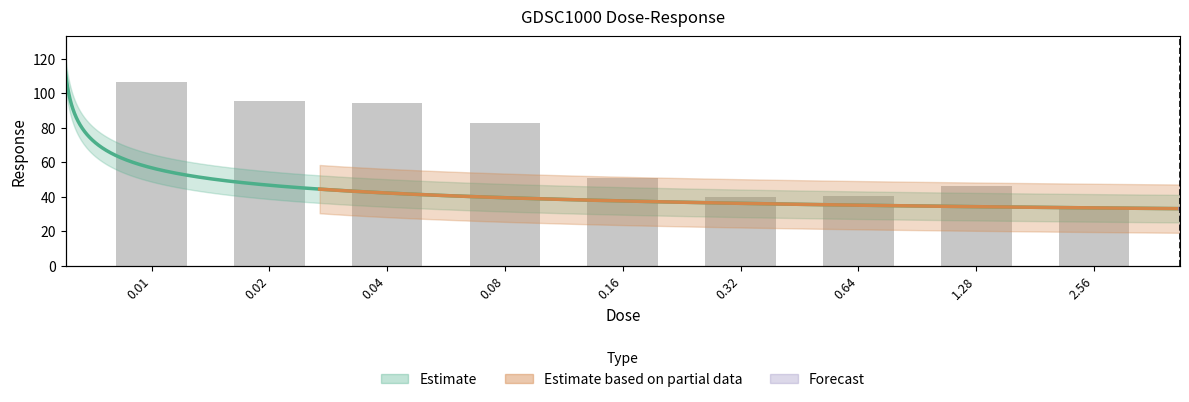

The value at 0.16 is 50.7. True or false?

True